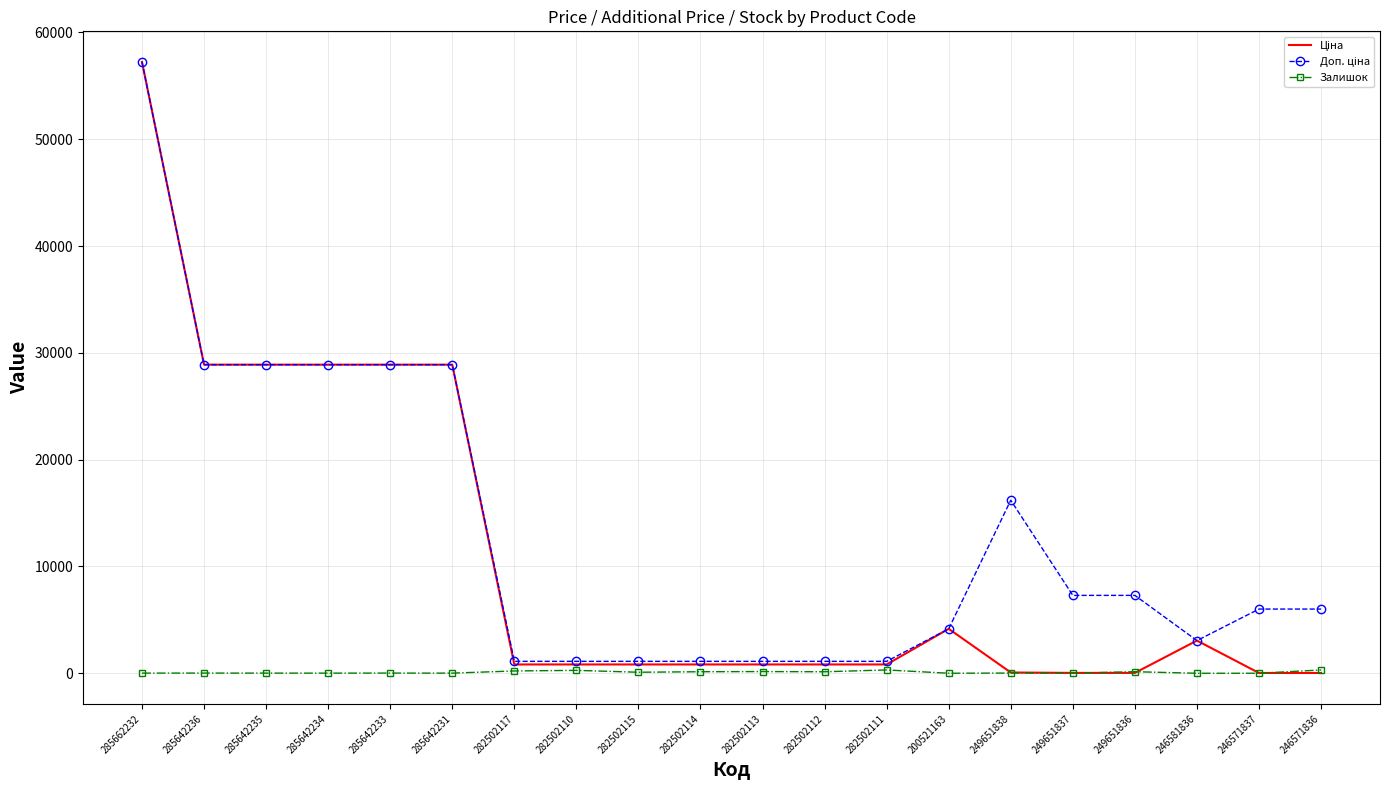

What is the greatest value displayed?

57235.5